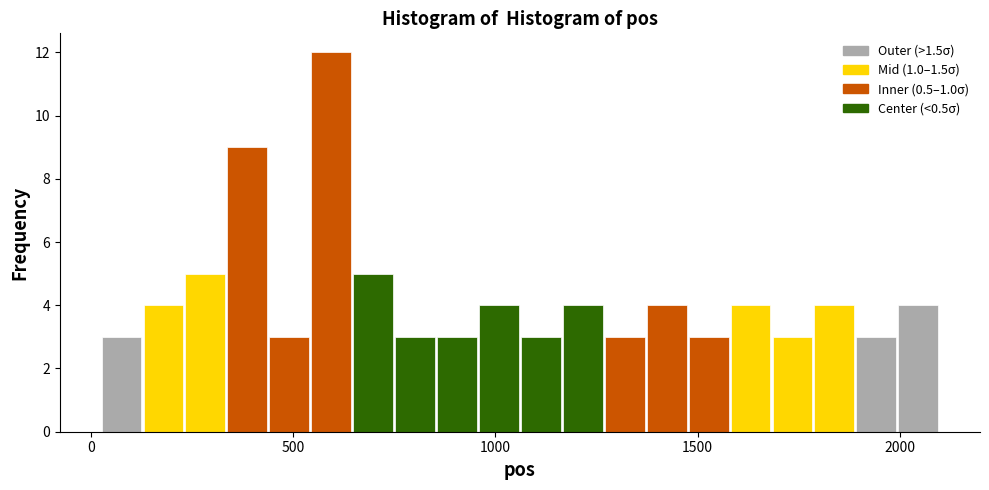

Read against the x-axis, roughly where is the centre of the tallest bar?

600